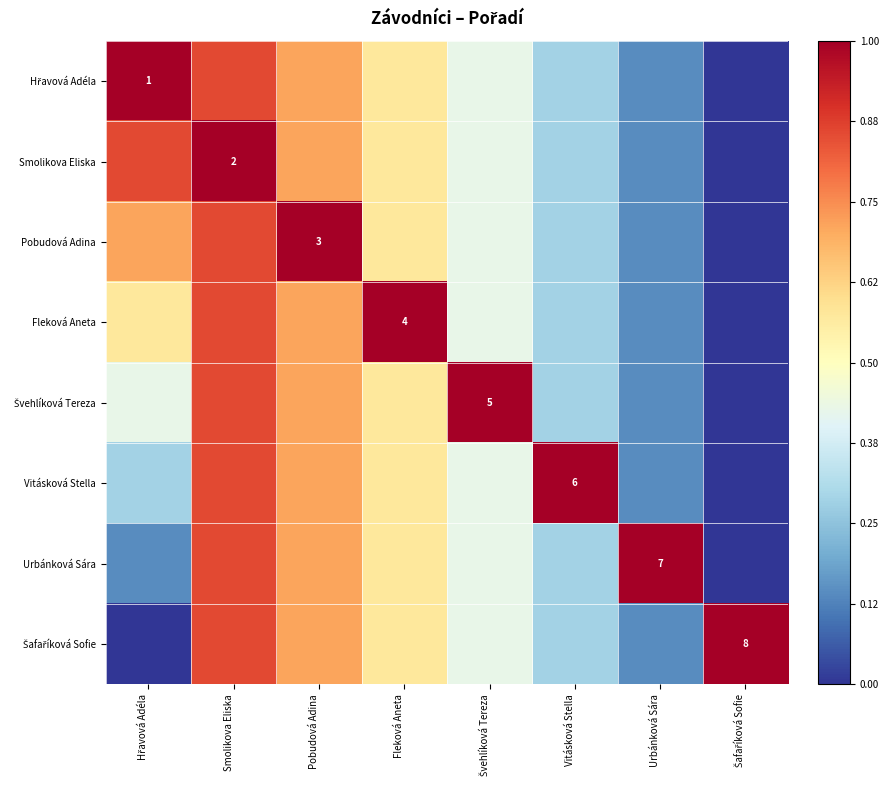

How many values in Hřavová Adéla are above zero?

7